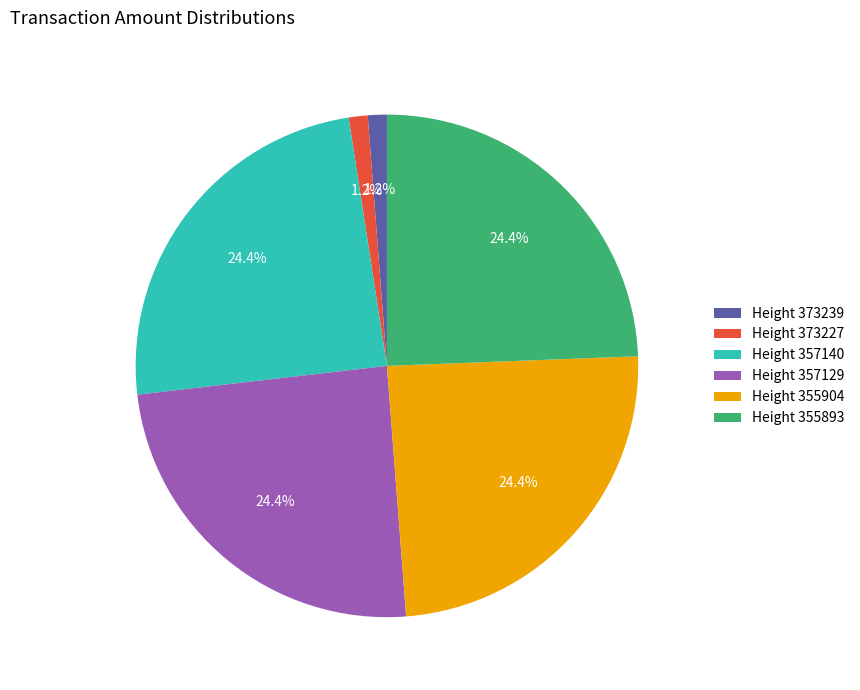

Is there any slice that represents more than half of the pie?

No